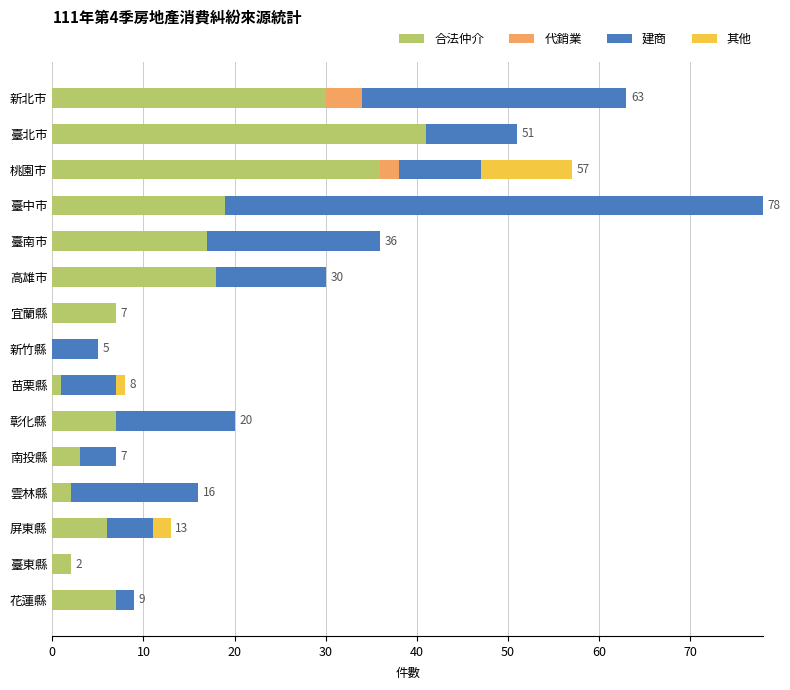

What is the total value across all series at 臺北市?

51